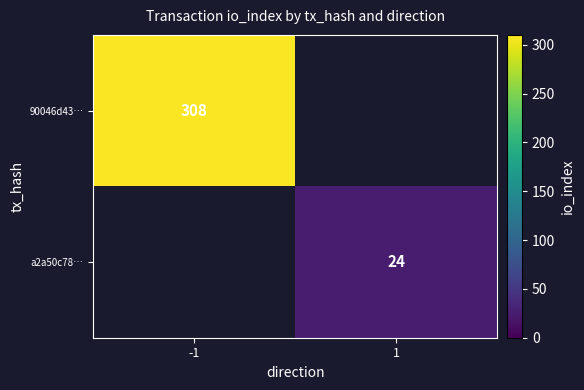

The value of 90046d43… at -1 is 308. True or false?

True